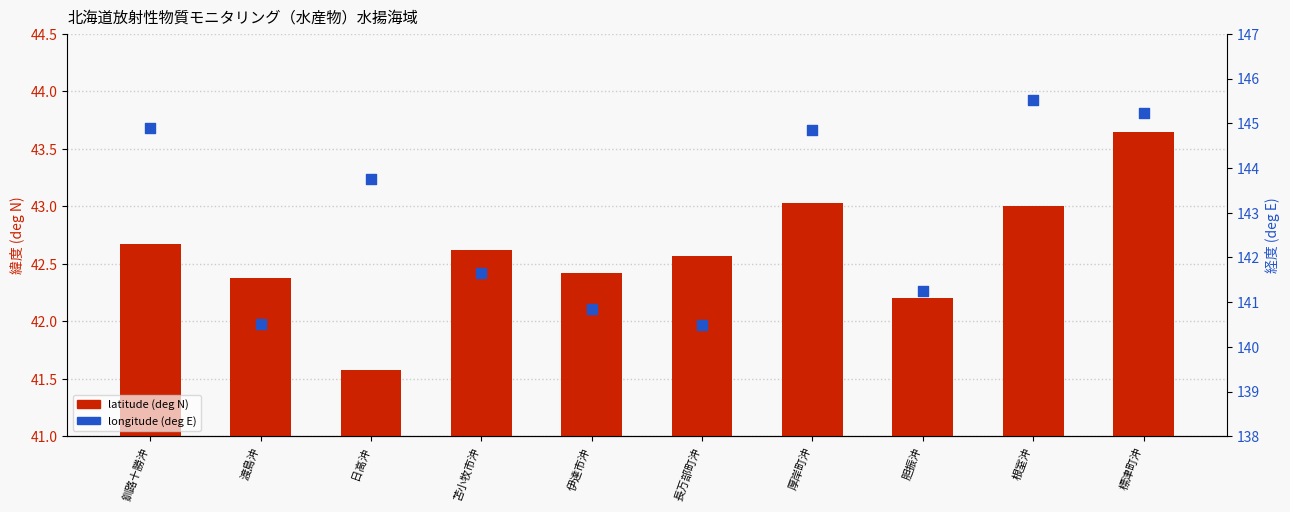

At how many categories does at least one series exceed 135?

10